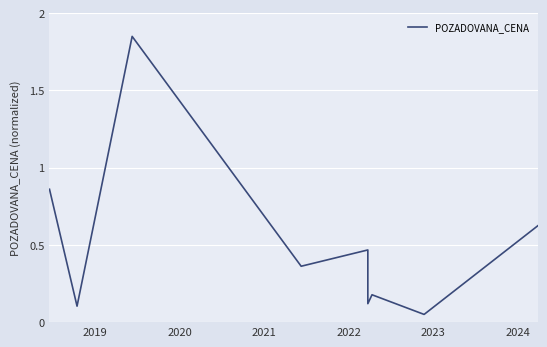

How many lines are shown in the chart?

1